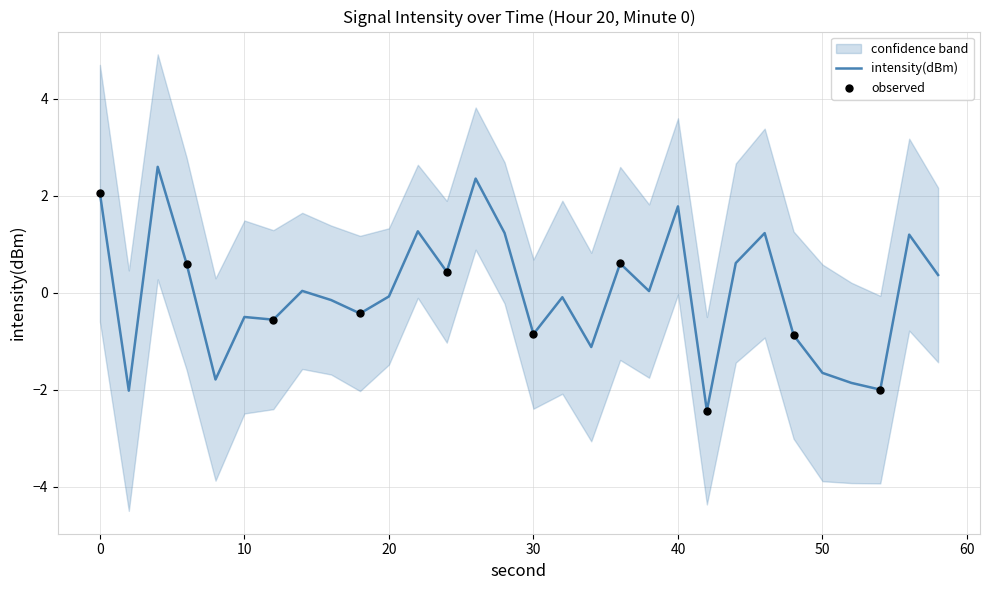

What is the change in value from 38 to 40?

+1.7